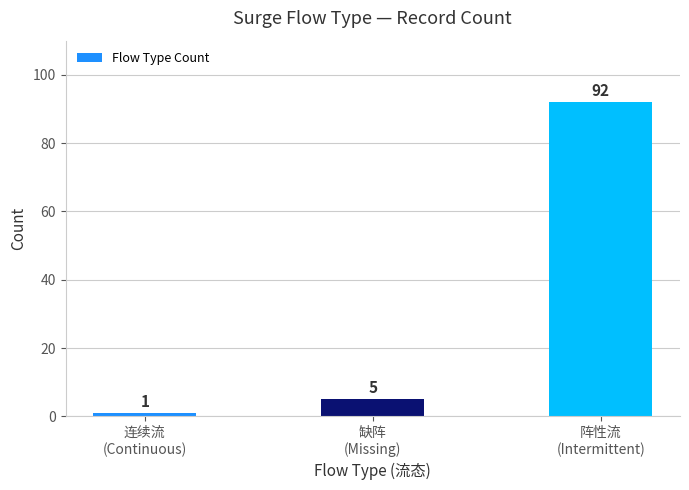

Rank the categories by value from highest to lowest.

阵性流
(Intermittent), 缺阵
(Missing), 连续流
(Continuous)